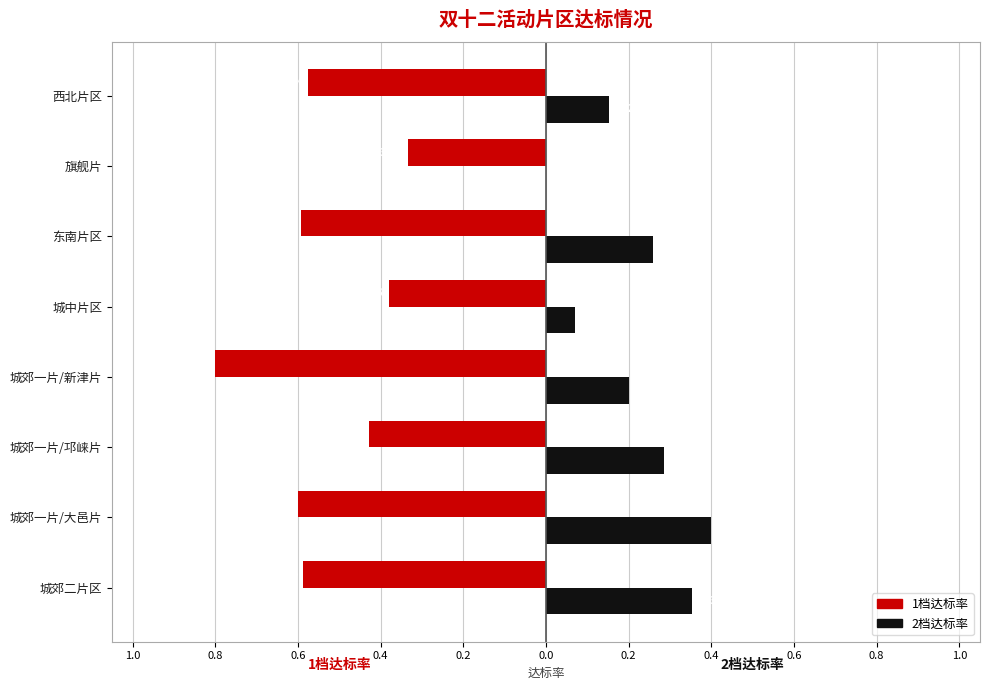

What are all the series names shown in the legend?

1档达标率, 2档达标率